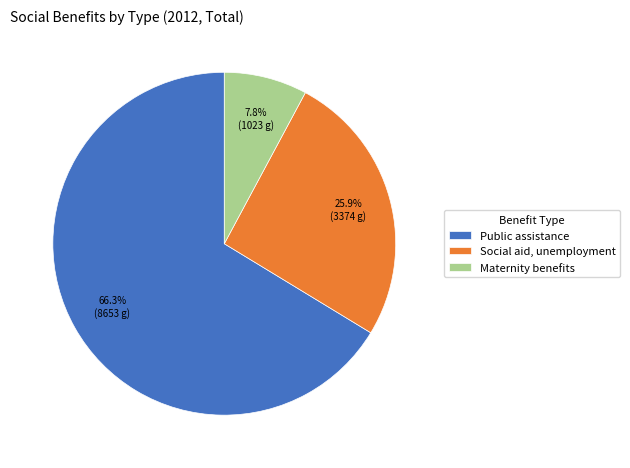

What is the largest slice in the pie chart?

Public assistance